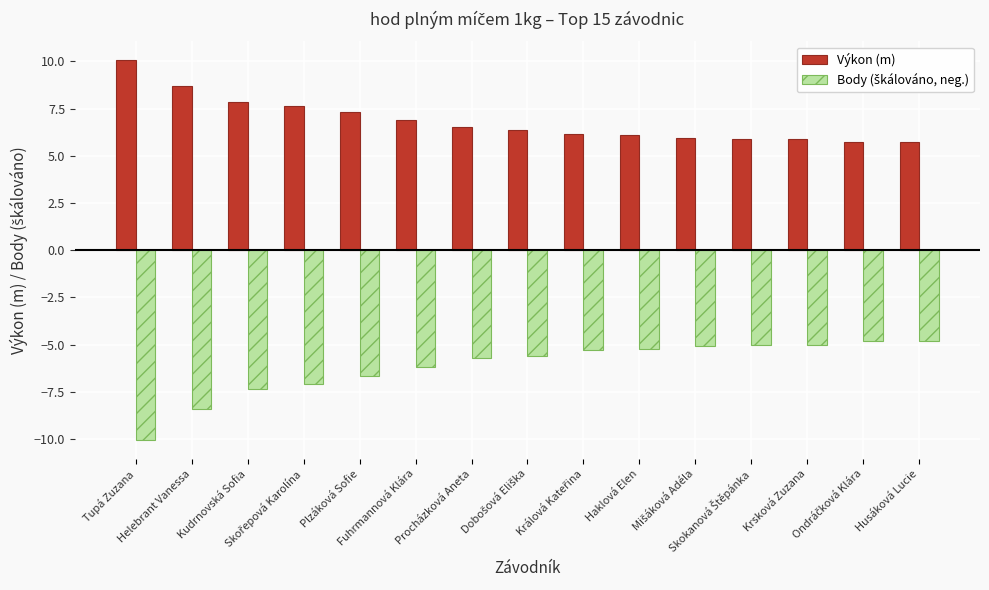

Which series has the largest total across all categories?

Výkon (m)